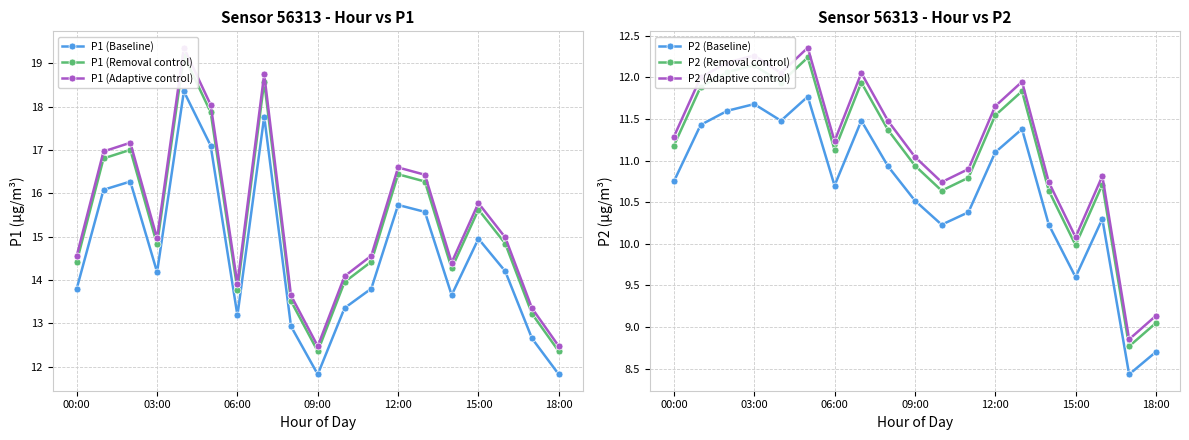

List the series in order of their peak value, lowest first.

P2 (Baseline), P2 (Removal control), P2 (Adaptive control), P1 (Baseline), P1 (Removal control), P1 (Adaptive control)